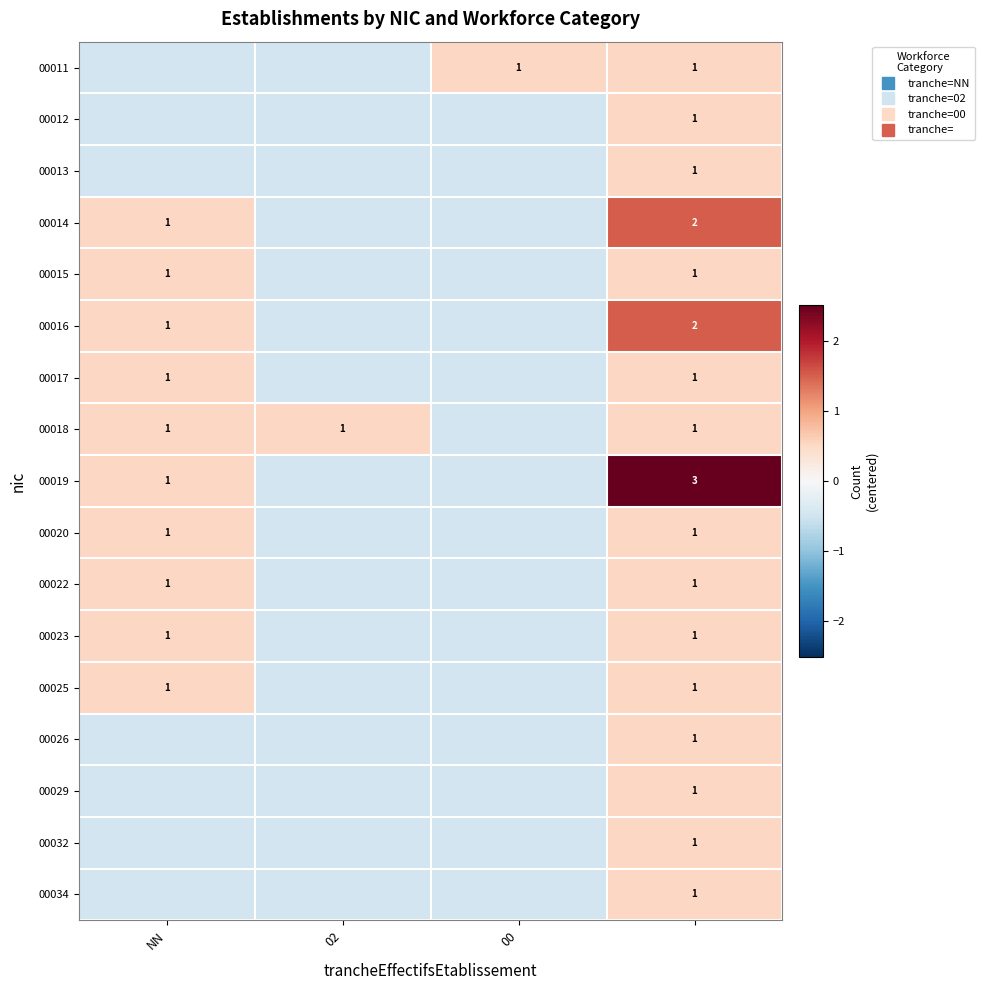

Which series has the widest spread of values?

00019